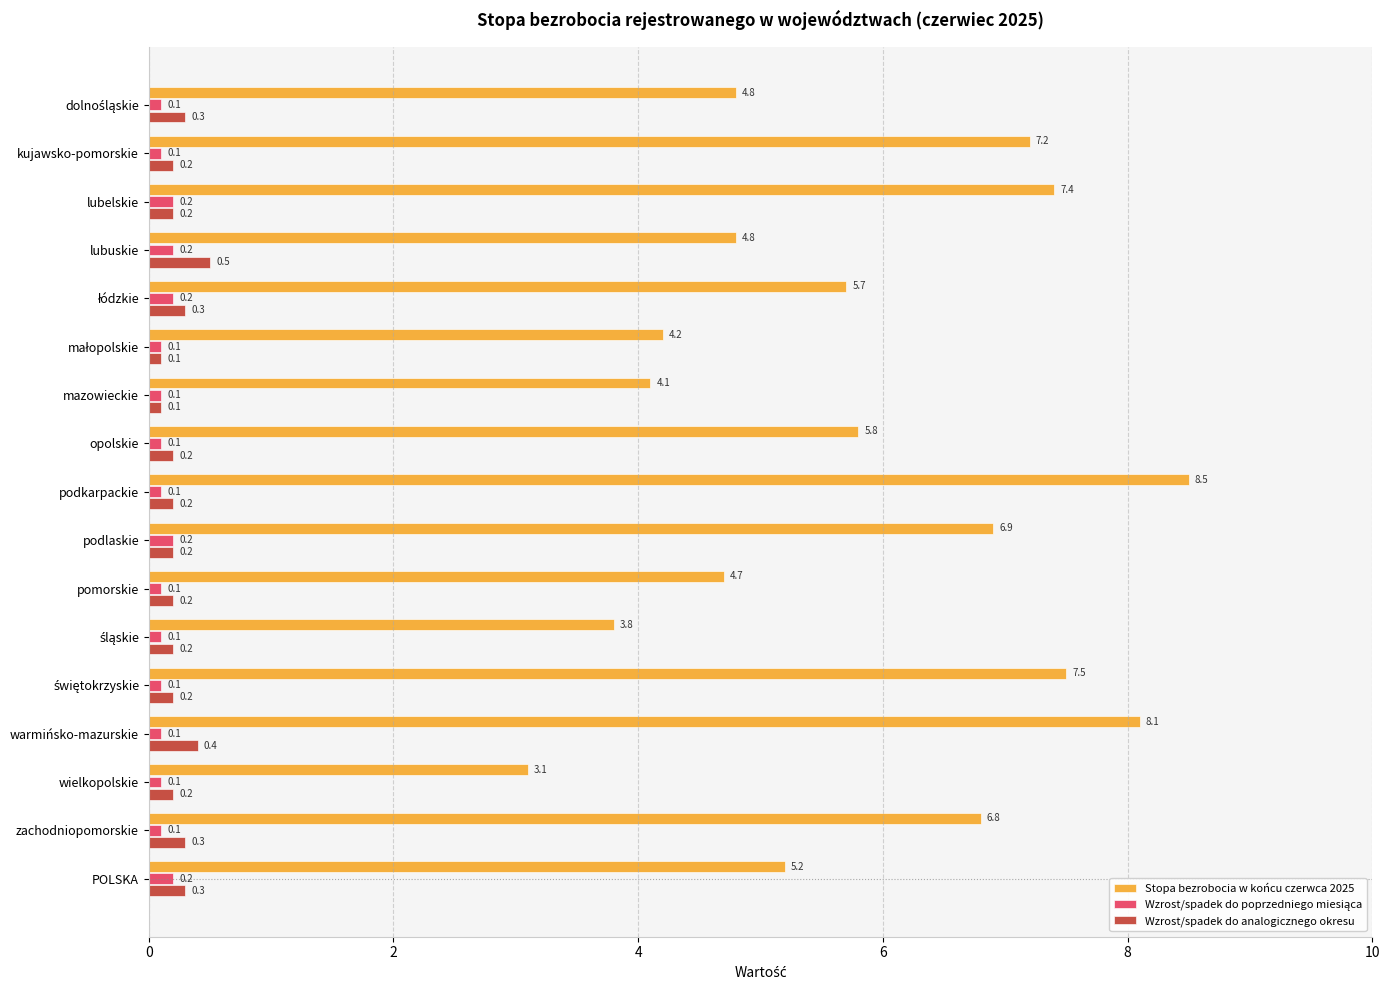

How many Wzrost/spadek do analogicznego okresu values are between 0 and 1?

17